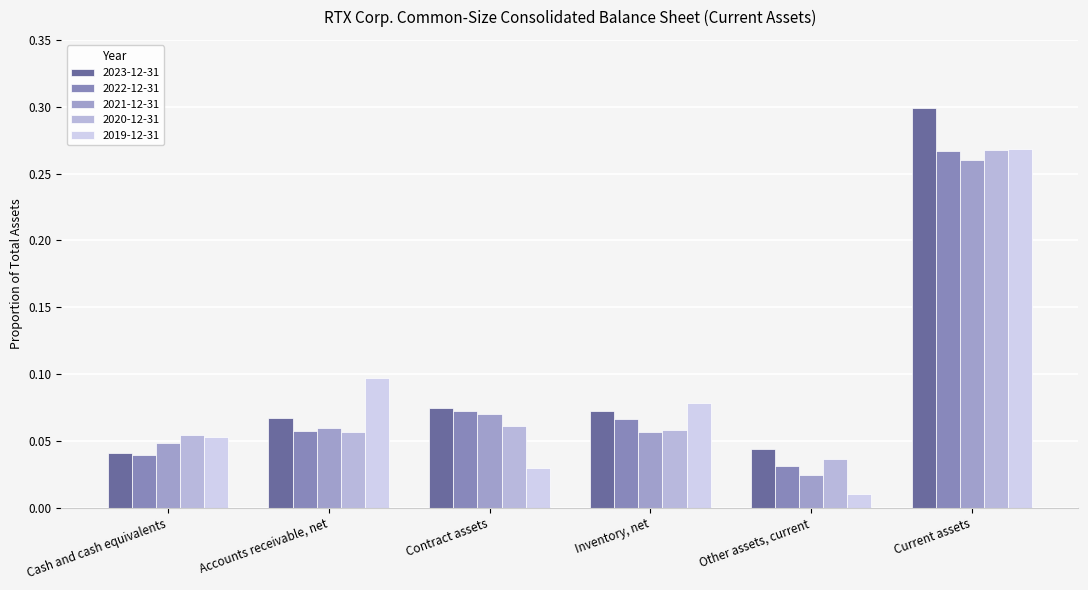

Count the number of categories in the chart.

6